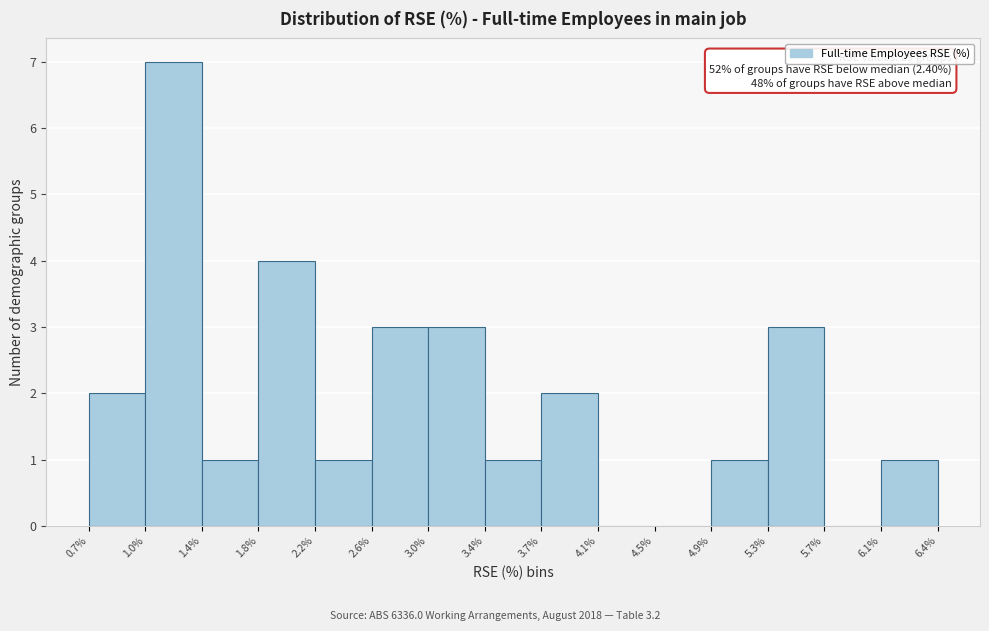

Which range on the x-axis has the tallest bar?

1.0% to 1.4%